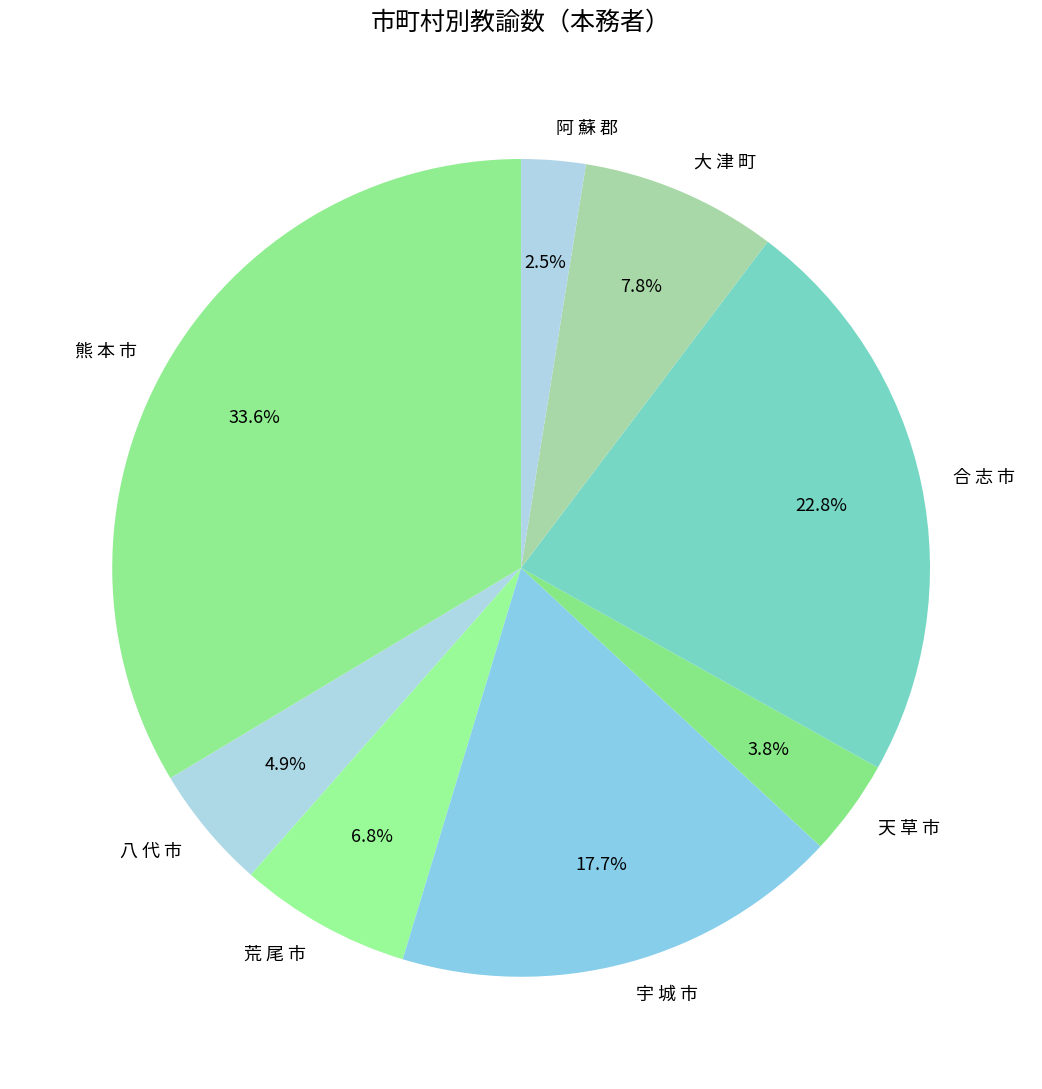

Which has a higher value, 合 志 市 or 八 代 市?

合 志 市